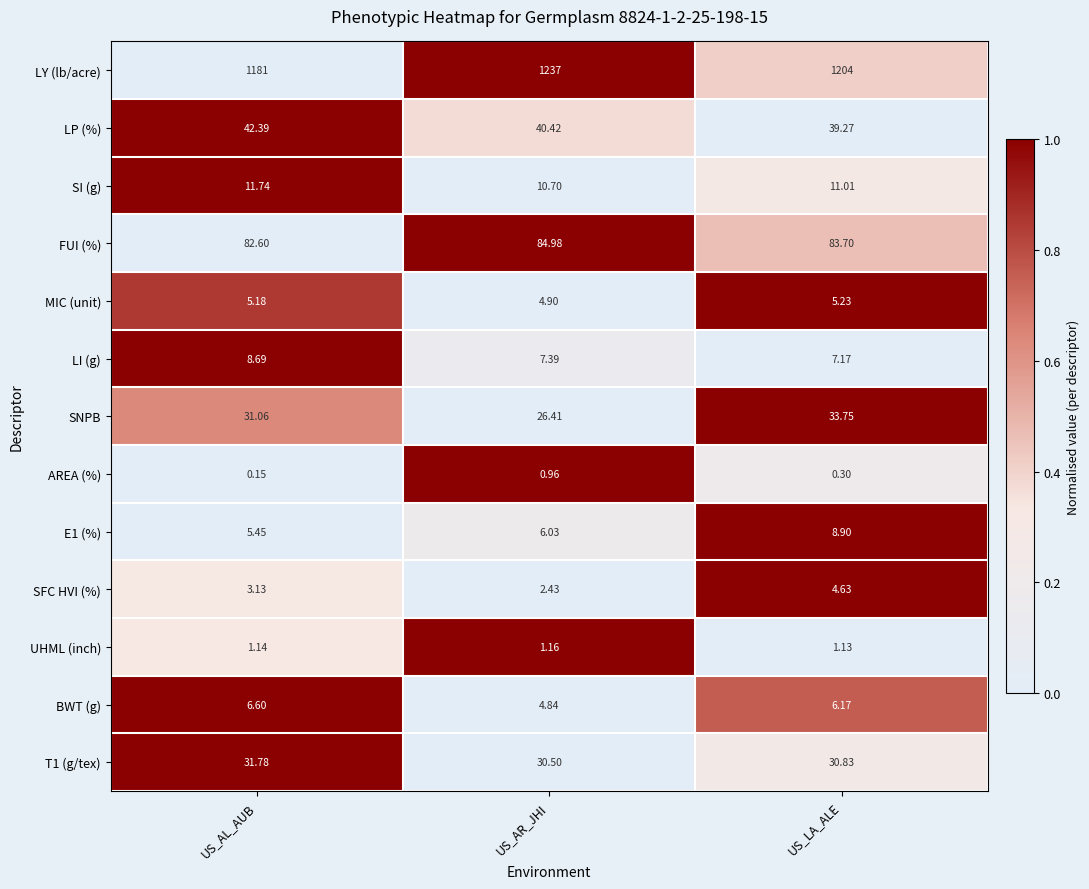

Rank the series at US_AL_AUB from highest to lowest value.

LY (lb/acre), FUI (%), LP (%), T1 (g/tex), SNPB, SI (g), LI (g), BWT (g), E1 (%), MIC (unit), SFC HVI (%), UHML (inch), AREA (%)